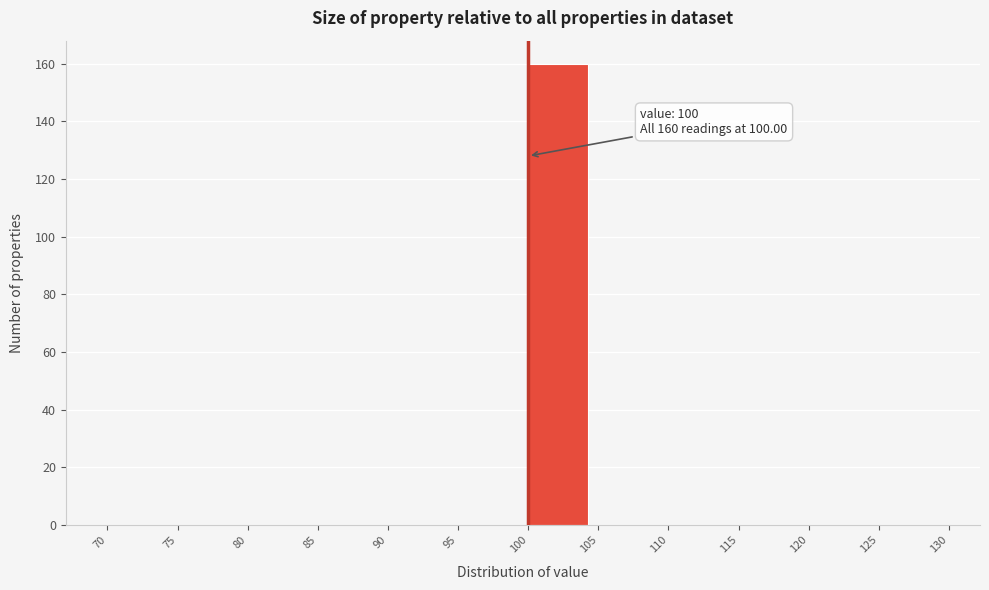

Over which range of the x-axis is the bar tallest?

100 to 105